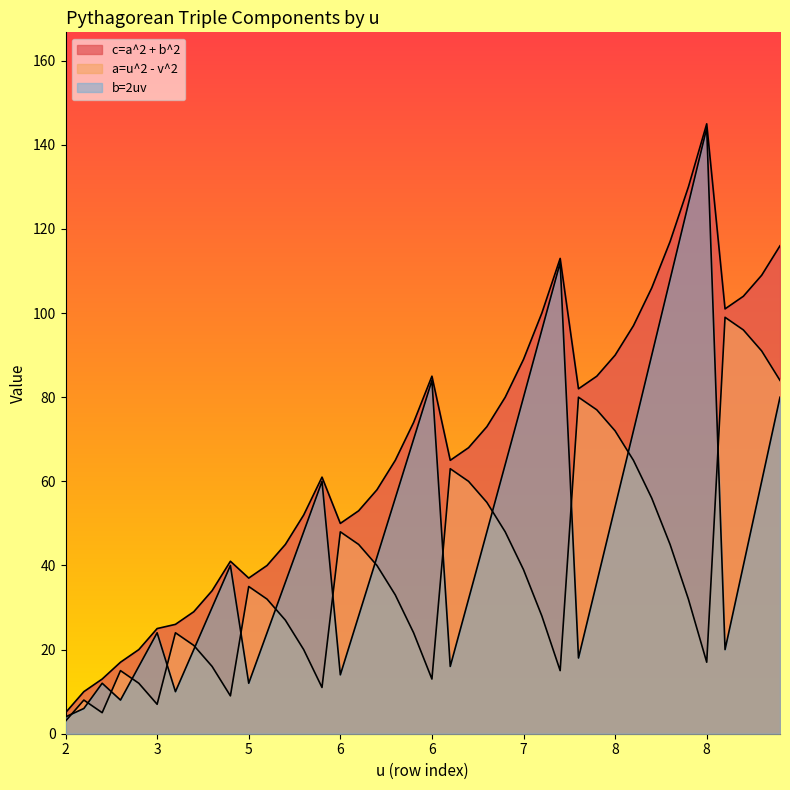

At which label does c=a^2 + b^2 reach its minimum?

2